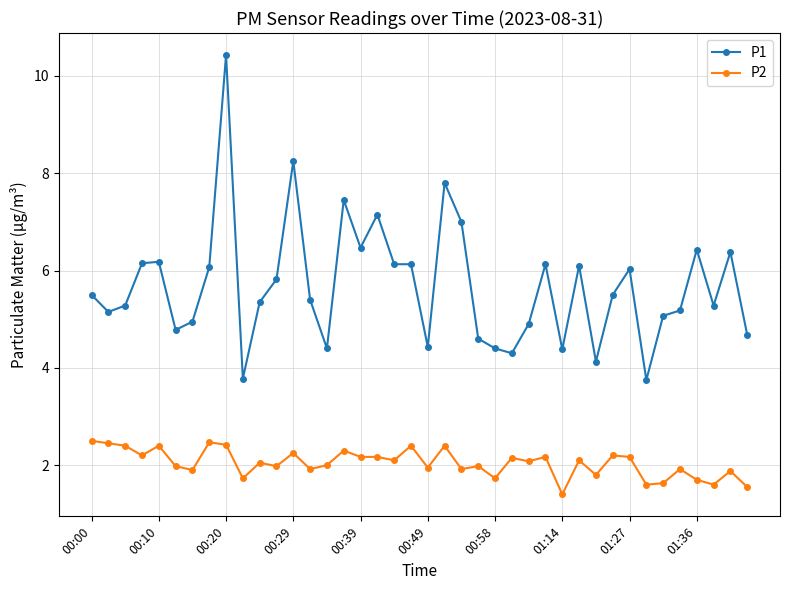

Which series has the largest total across all categories?

P1